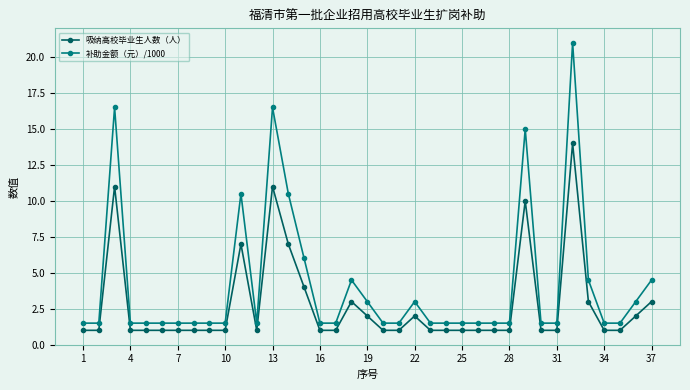

How many lines are shown in the chart?

2